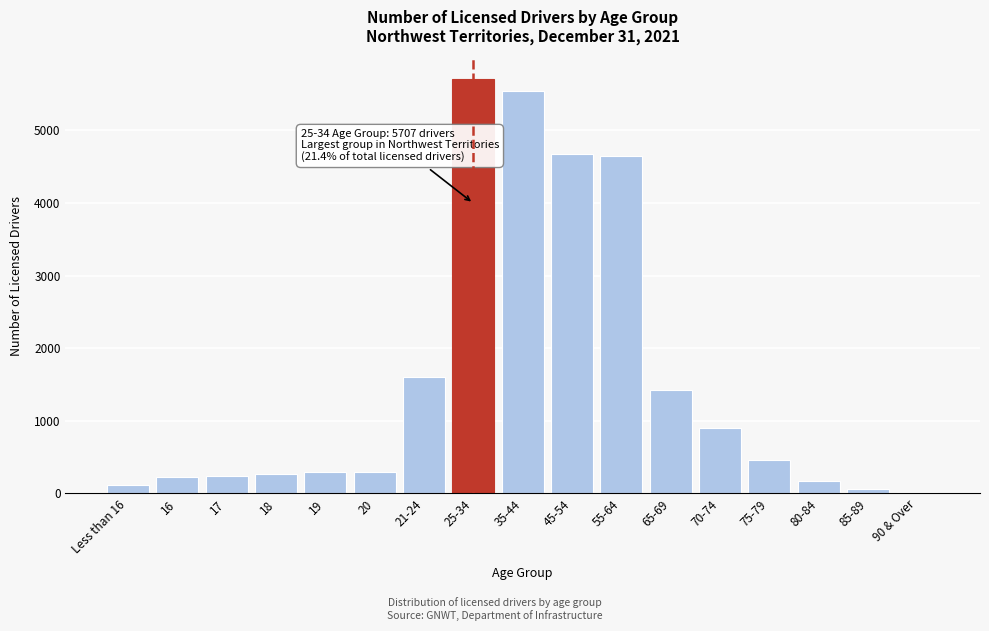

What is the maximum value shown in the chart?

5707